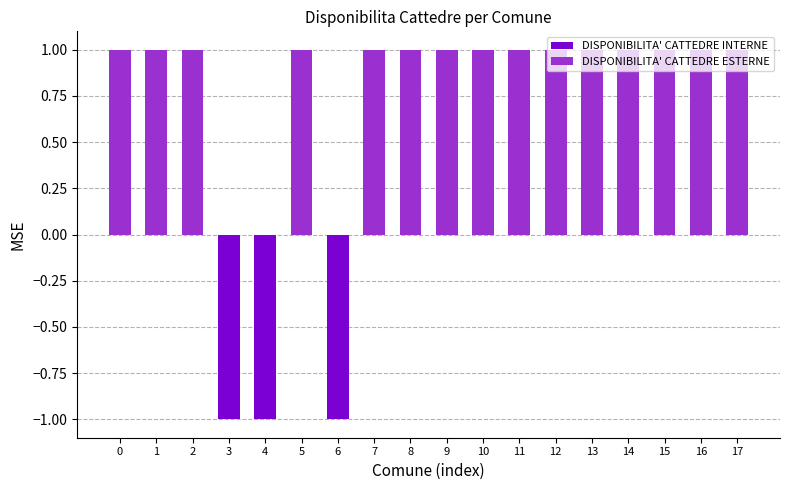

Are the bars horizontal?

No